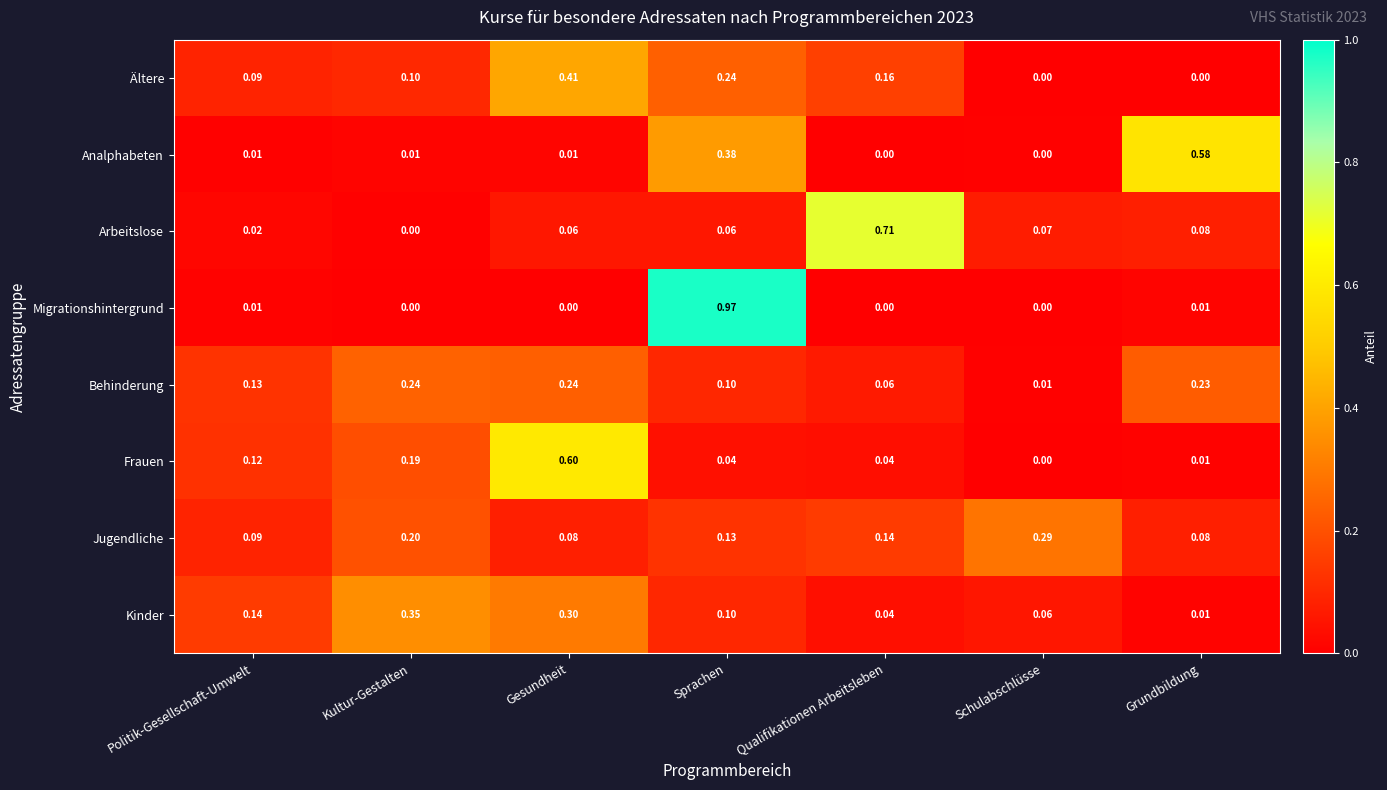

Which series has the largest range (max minus min)?

Migrationshintergrund